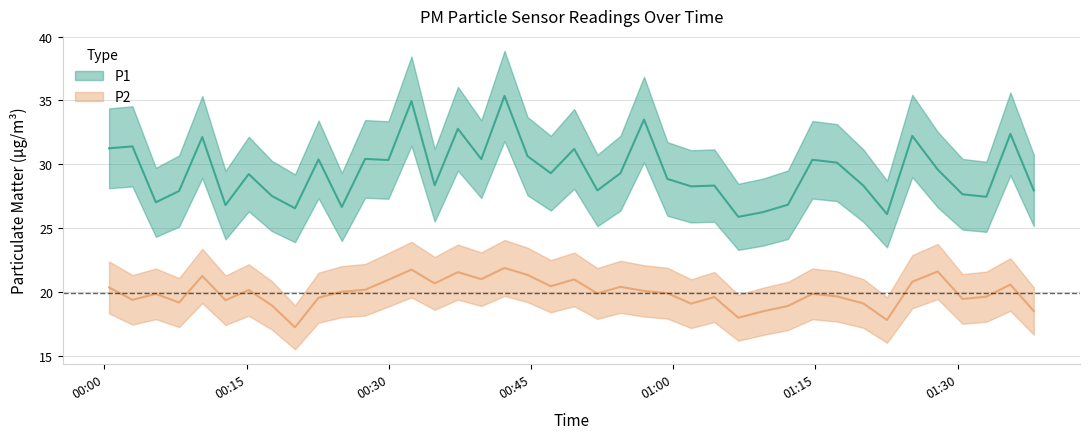

True or false: P1 and P2 cross at least once.

False